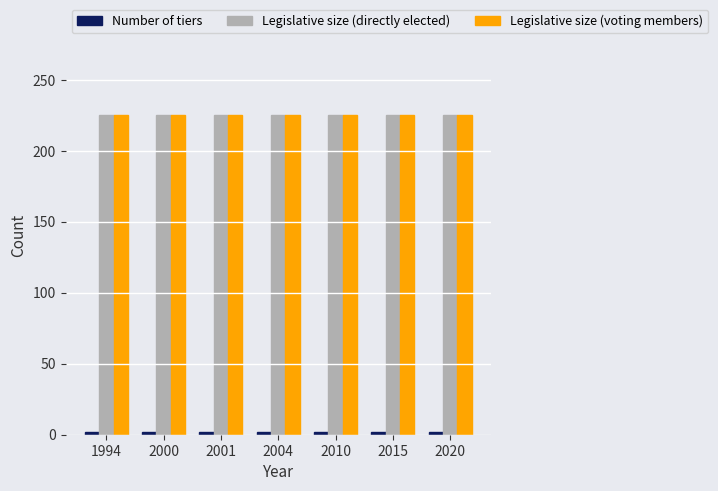

What is the greatest value displayed?

225